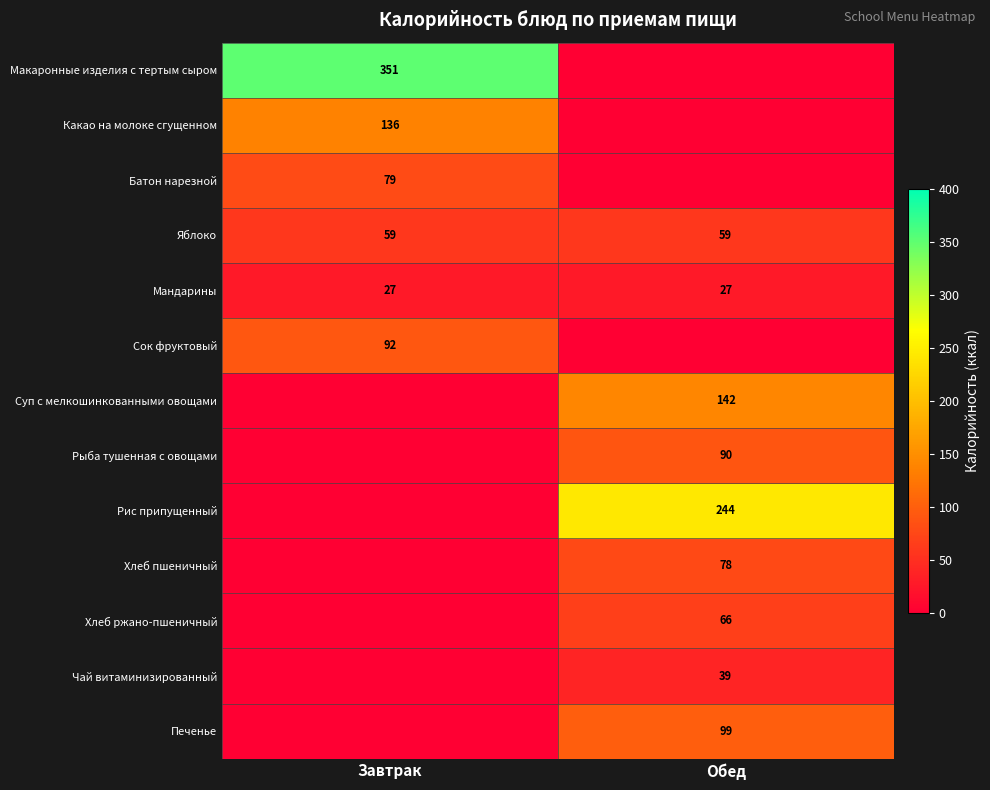

Is the value of Мандарины at Завтрак greater than the value of Хлеб пшеничный at Обед?

No